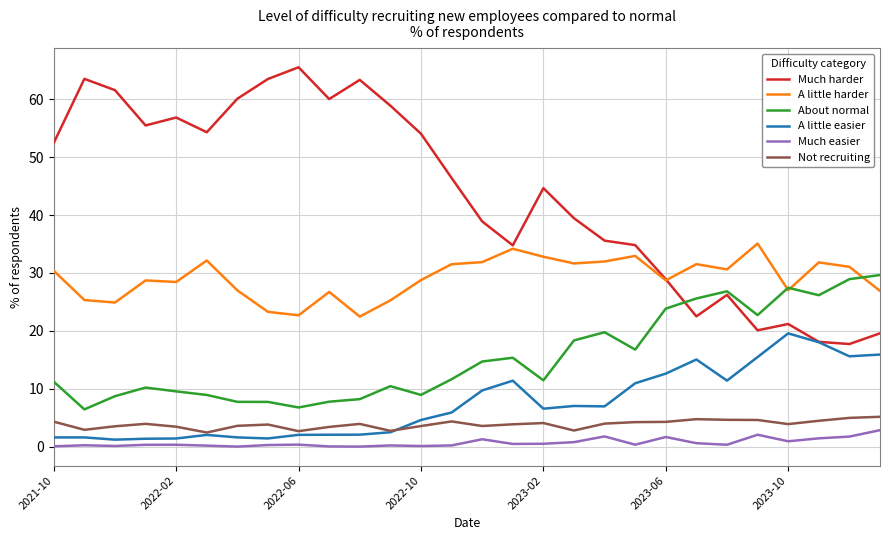

What is the average value of the Much harder series?

43.5